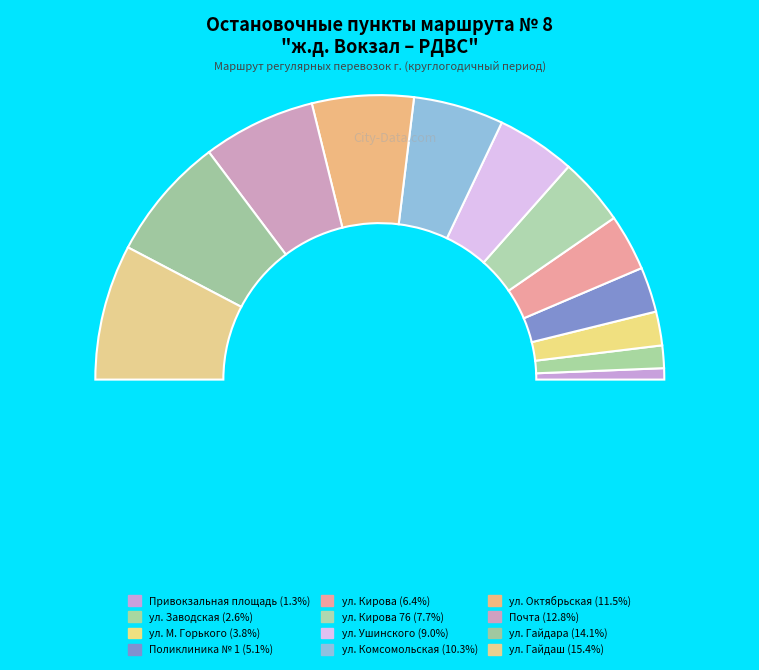

Between Почта and Привокзальная площадь, which is larger?

Почта